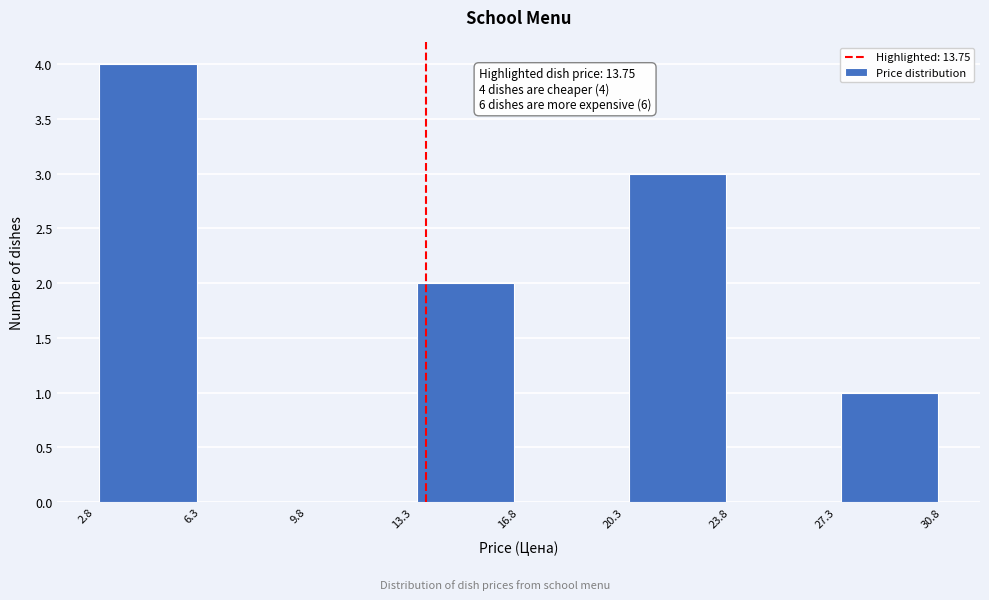

Which range on the x-axis has the tallest bar?

2.8 to 6.3